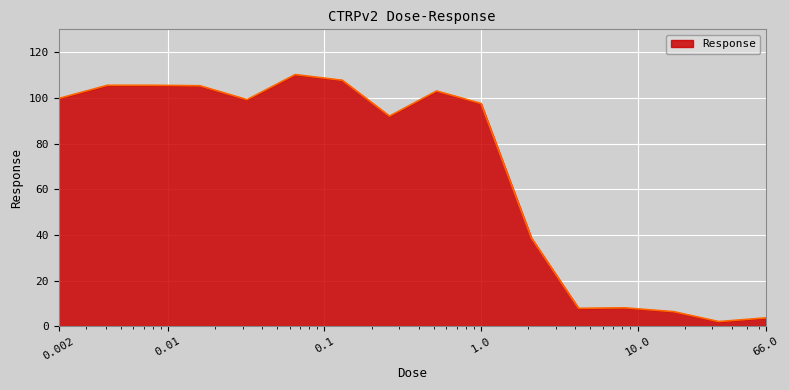

What is the greatest value displayed?

110.2